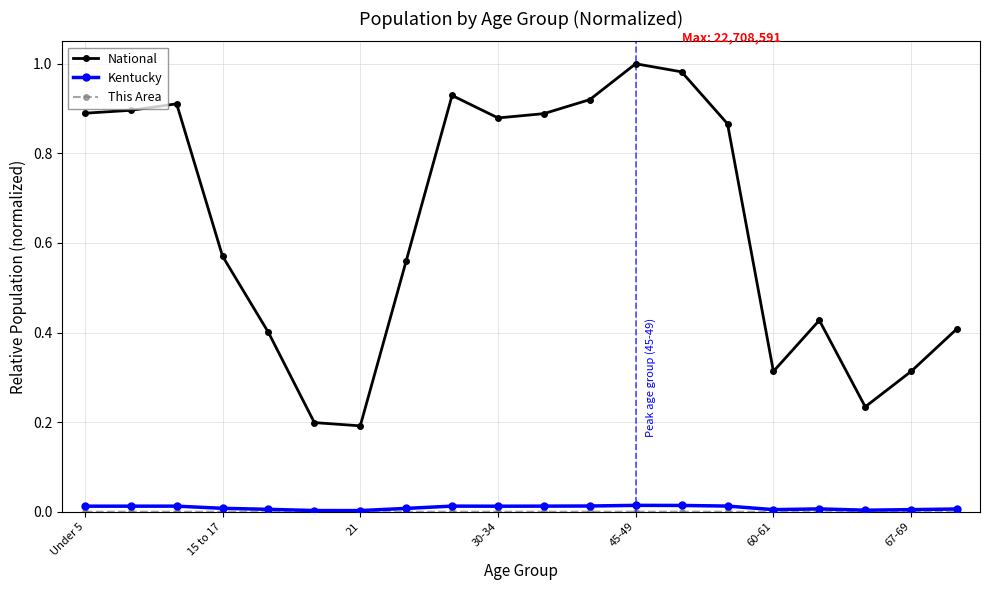

Which series has the widest spread of values?

National